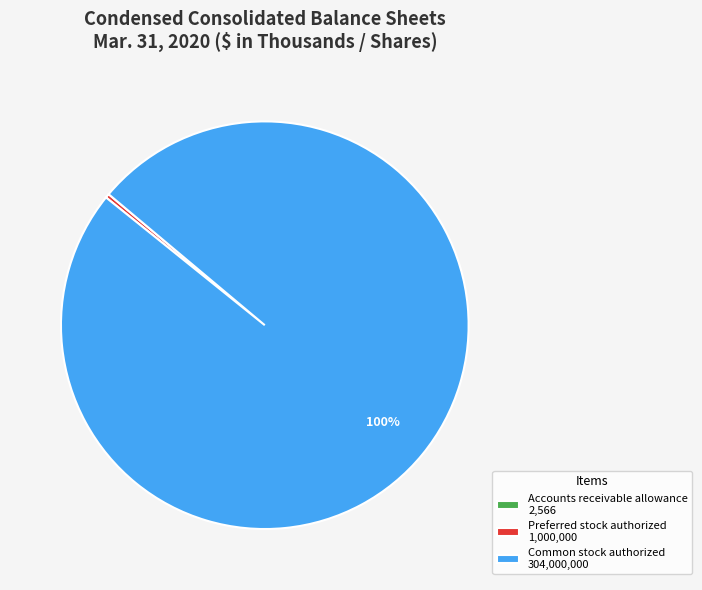

Which has a higher value, Preferred stock authorized 1,000,000 or Common stock authorized 304,000,000?

Common stock authorized 304,000,000